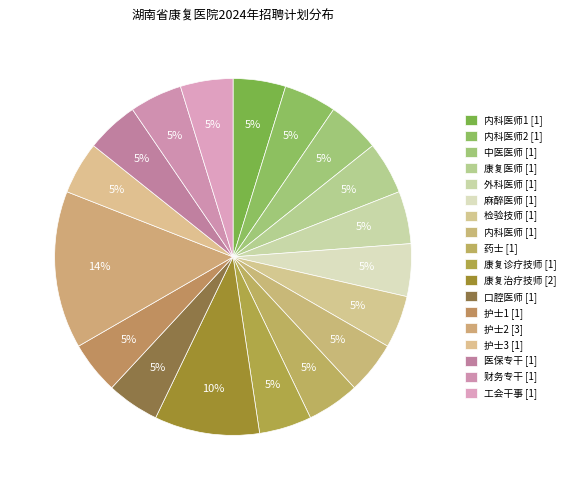

Count the number of slices in the pie.

18